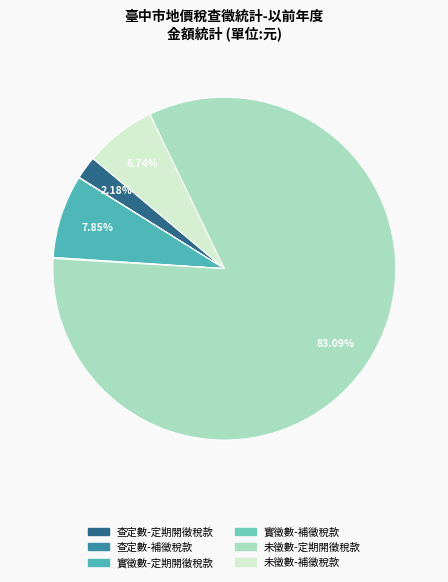

What is the smallest slice in the pie chart?

查定數-補徵稅款